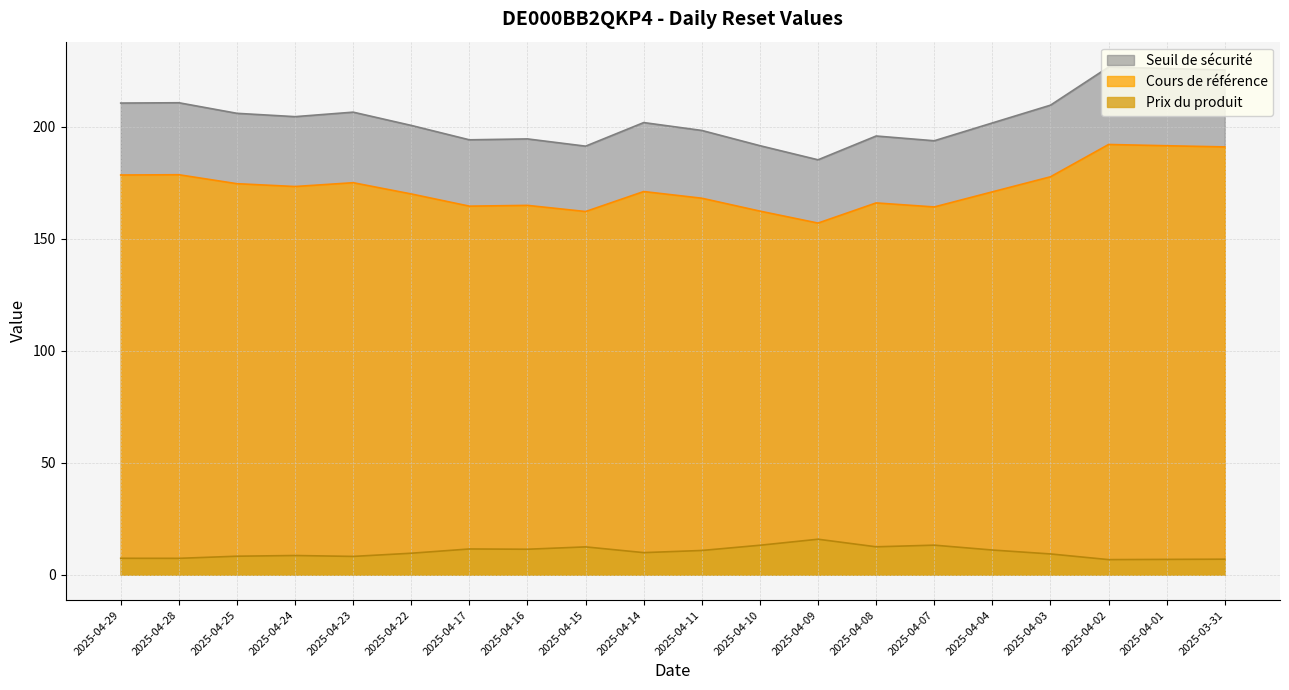

Reading right to left, extract all data points from this chart.

Seuil de sécurité: 2025-03-31=225.3	2025-04-01=225.9	2025-04-02=226.6	2025-04-03=209.5	2025-04-04=201.6	2025-04-07=193.7	2025-04-08=195.8	2025-04-09=185.2	2025-04-10=191.5	2025-04-11=198.3	2025-04-14=201.8	2025-04-15=191.3	2025-04-16=194.5	2025-04-17=194.1	2025-04-22=200.5	2025-04-23=206.4	2025-04-24=204.4	2025-04-25=205.9	2025-04-28=210.6	2025-04-29=210.5
Cours de référence: 2025-03-31=190.9	2025-04-01=191.4	2025-04-02=192.0	2025-04-03=177.6	2025-04-04=170.9	2025-04-07=164.1	2025-04-08=165.9	2025-04-09=156.9	2025-04-10=162.3	2025-04-11=168.0	2025-04-14=171.0	2025-04-15=162.1	2025-04-16=164.8	2025-04-17=164.5	2025-04-22=169.9	2025-04-23=174.9	2025-04-24=173.2	2025-04-25=174.5	2025-04-28=178.5	2025-04-29=178.4
Prix du produit: 2025-03-31=6.9	2025-04-01=6.8	2025-04-02=6.7	2025-04-03=9.3	2025-04-04=11.0	2025-04-07=13.2	2025-04-08=12.4	2025-04-09=15.8	2025-04-10=13.1	2025-04-11=10.8	2025-04-14=9.8	2025-04-15=12.4	2025-04-16=11.4	2025-04-17=11.5	2025-04-22=9.6	2025-04-23=8.2	2025-04-24=8.6	2025-04-25=8.2	2025-04-28=7.3	2025-04-29=7.3